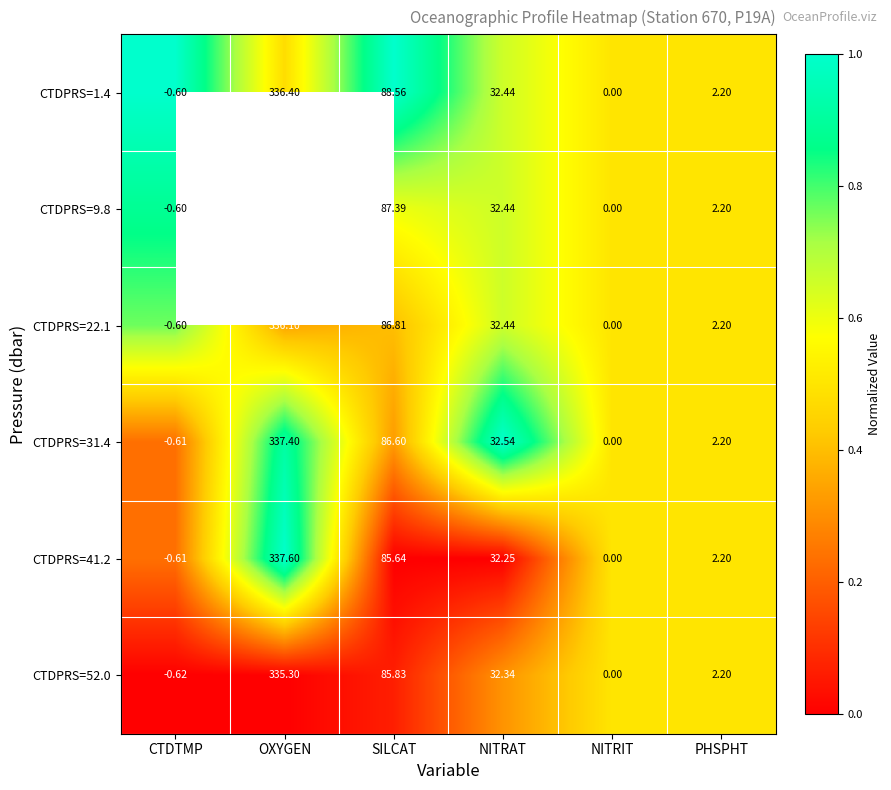

Rank the categories by CTDPRS=31.4 value from lowest to highest.

CTDTMP, NITRIT, PHSPHT, NITRAT, SILCAT, OXYGEN